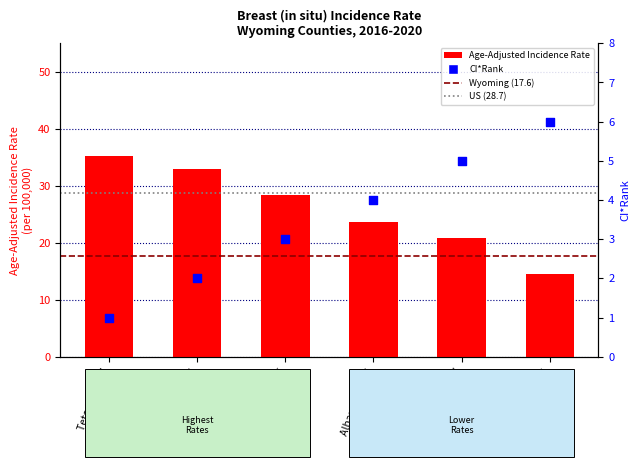

What is the total value across all series at Laramie County?

25.8